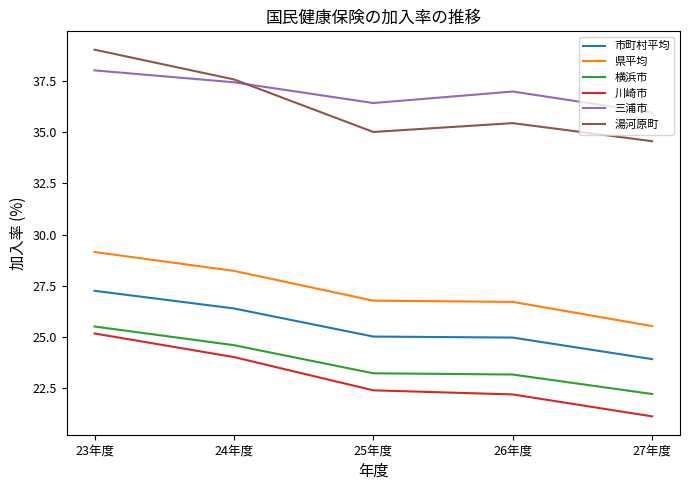

True or false: 県平均 has a value of 25.5 at 27年度.

True